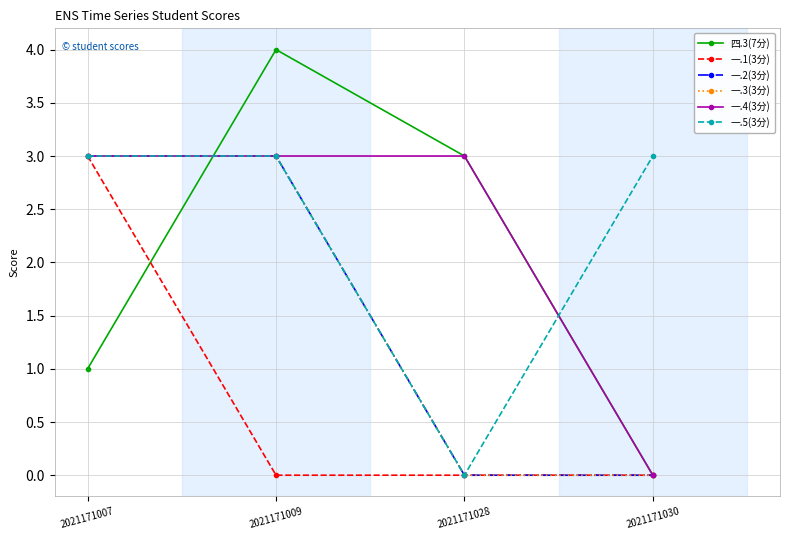

Does the chart have visible grid lines?

Yes